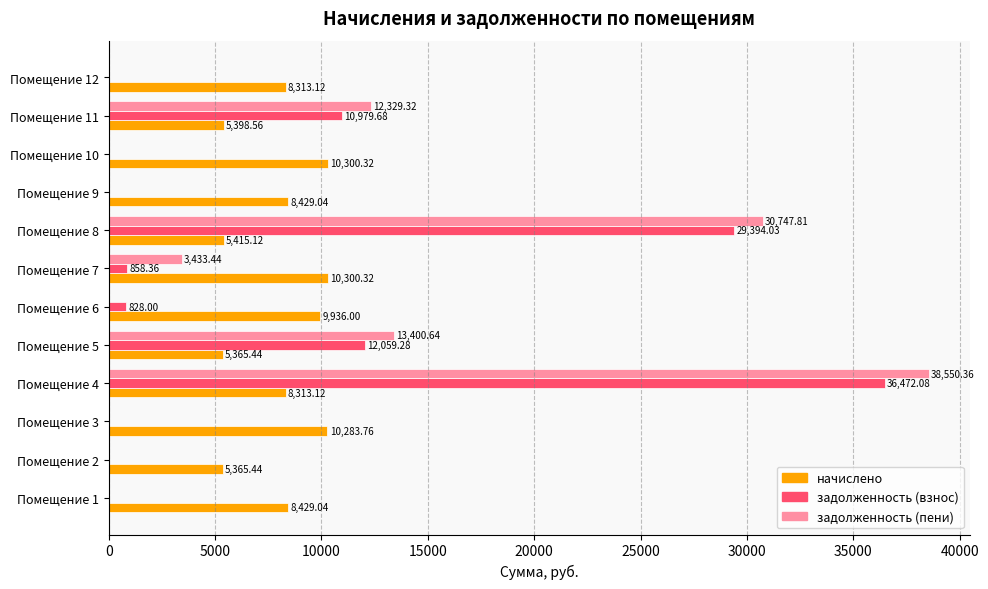

What is the sum of all задолженность (пени) values?

98461.6